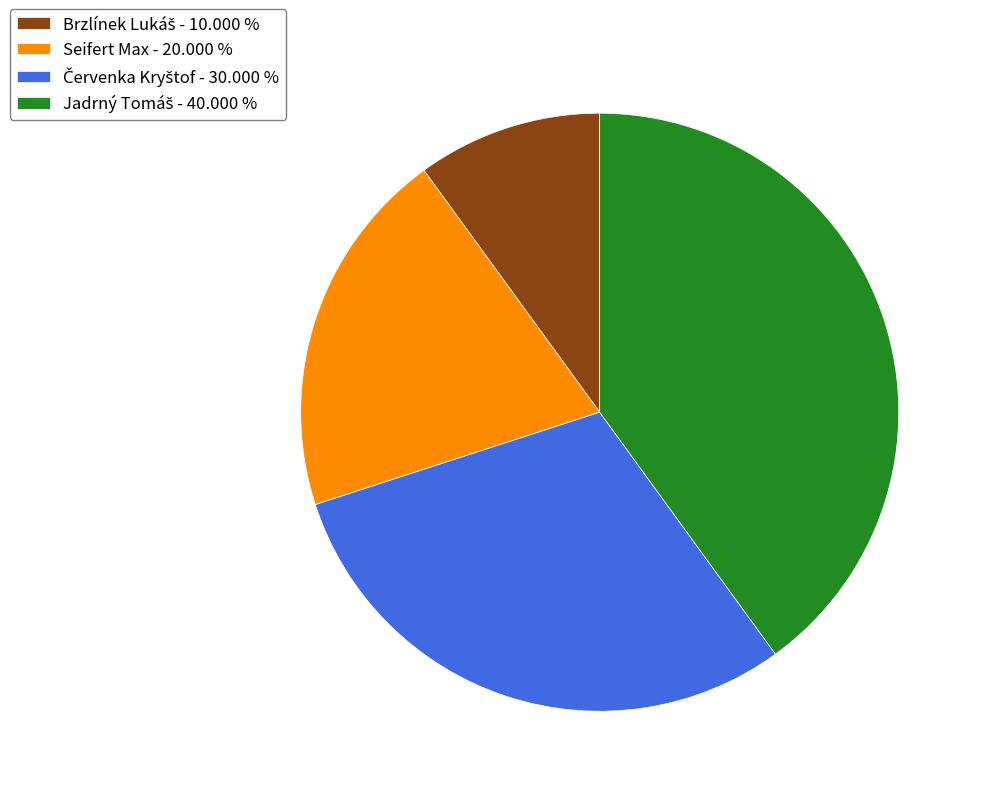

How many segments does this pie chart have?

4